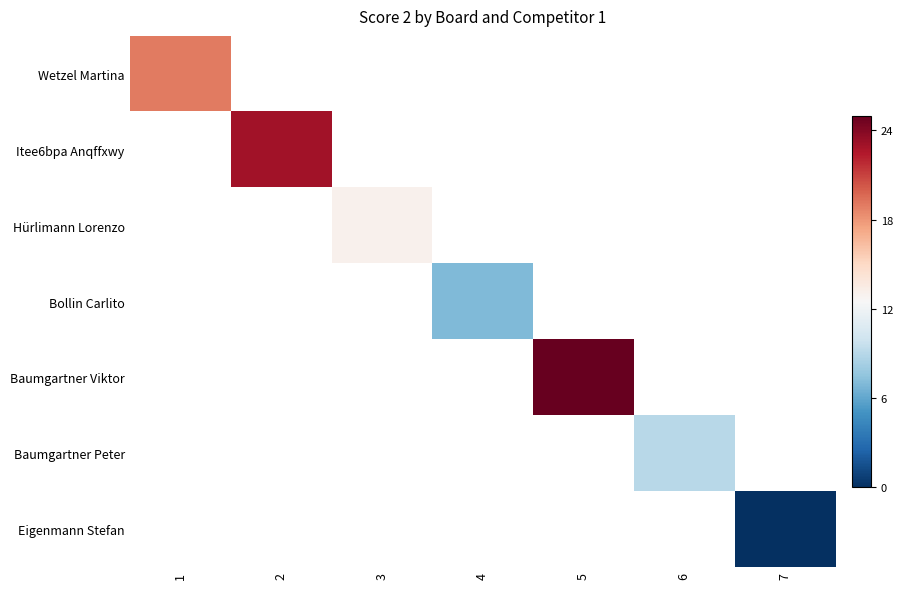

The value of Baumgartner Peter at 6 is 9.0. True or false?

True